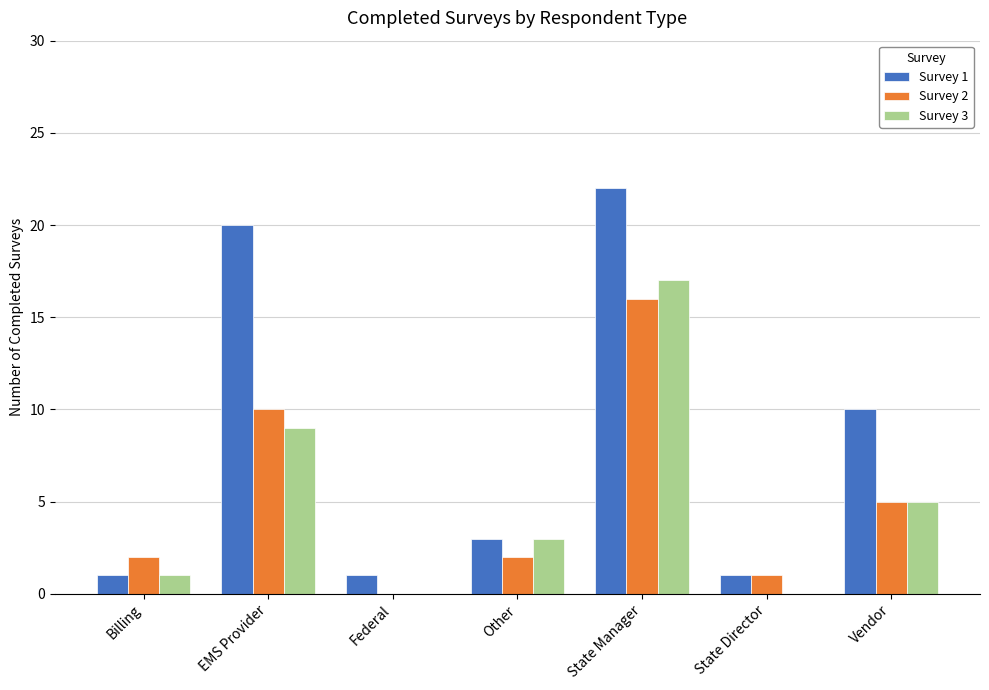

At which label does Survey 2 reach its peak?

State Manager